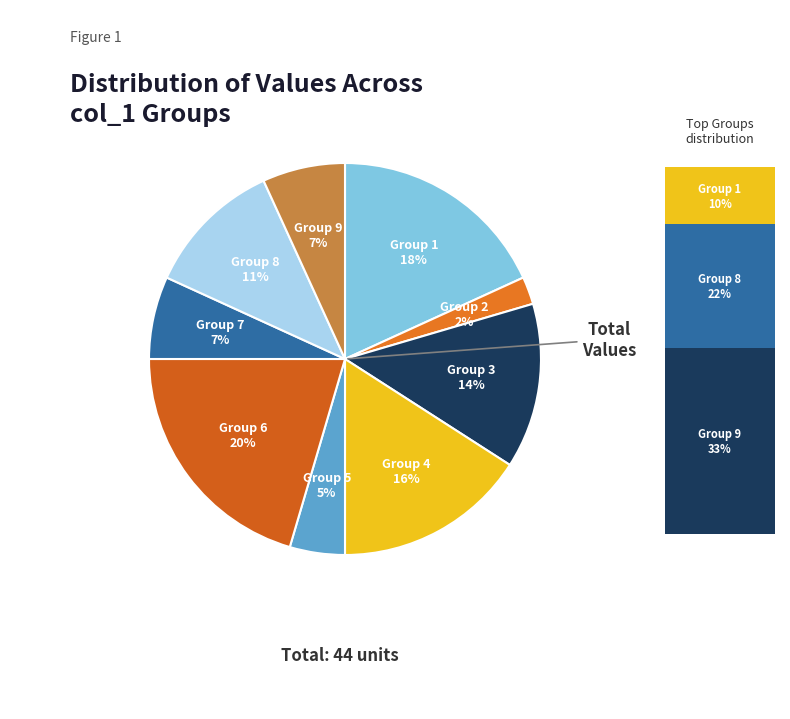

How many slices are in this pie chart?

9